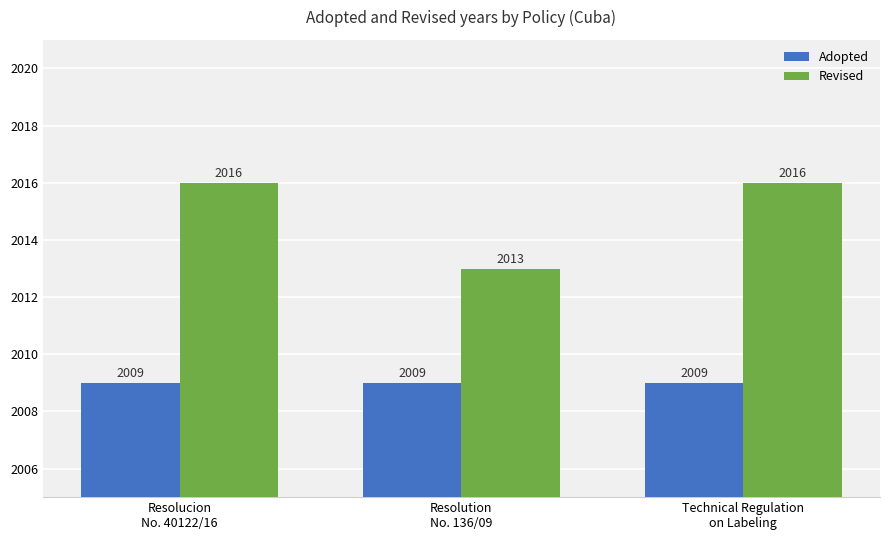

Count the number of data series in this chart.

2